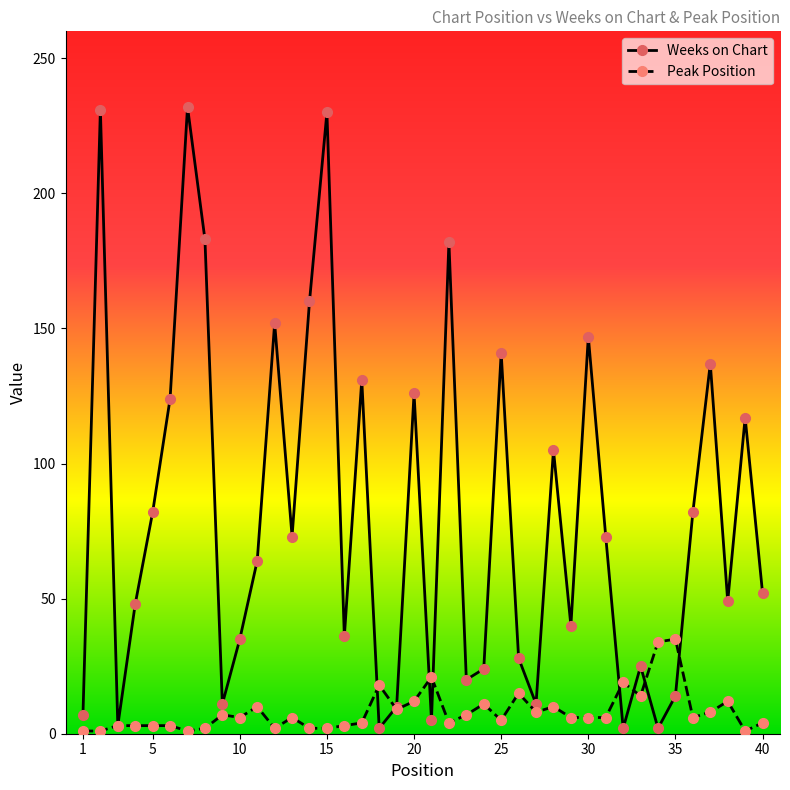

What is the maximum value for Peak Position?

35